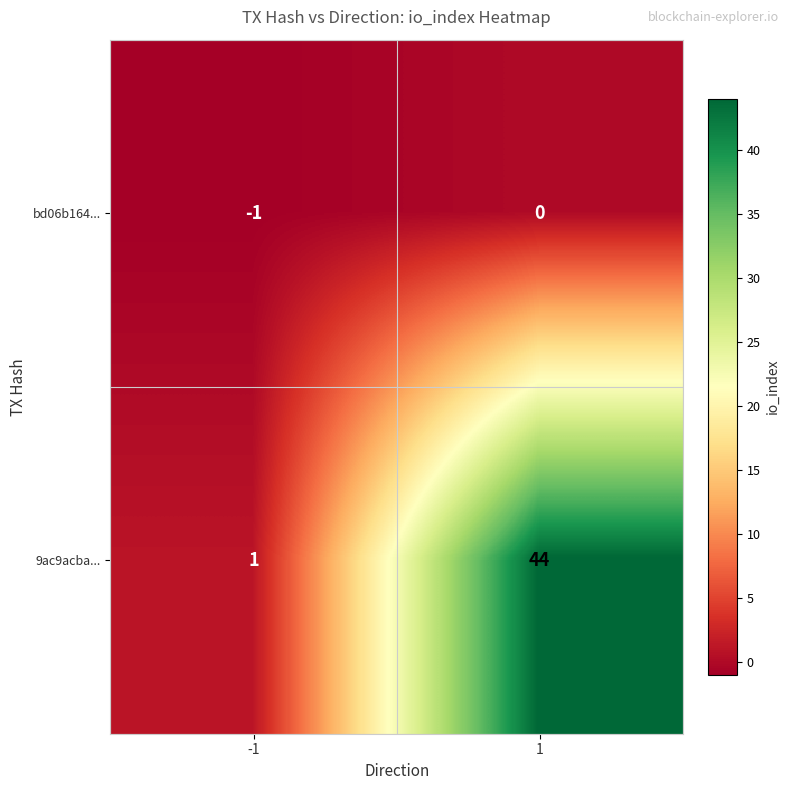

What value does the 9ac9acba... series have at 1, to the nearest 10?

40